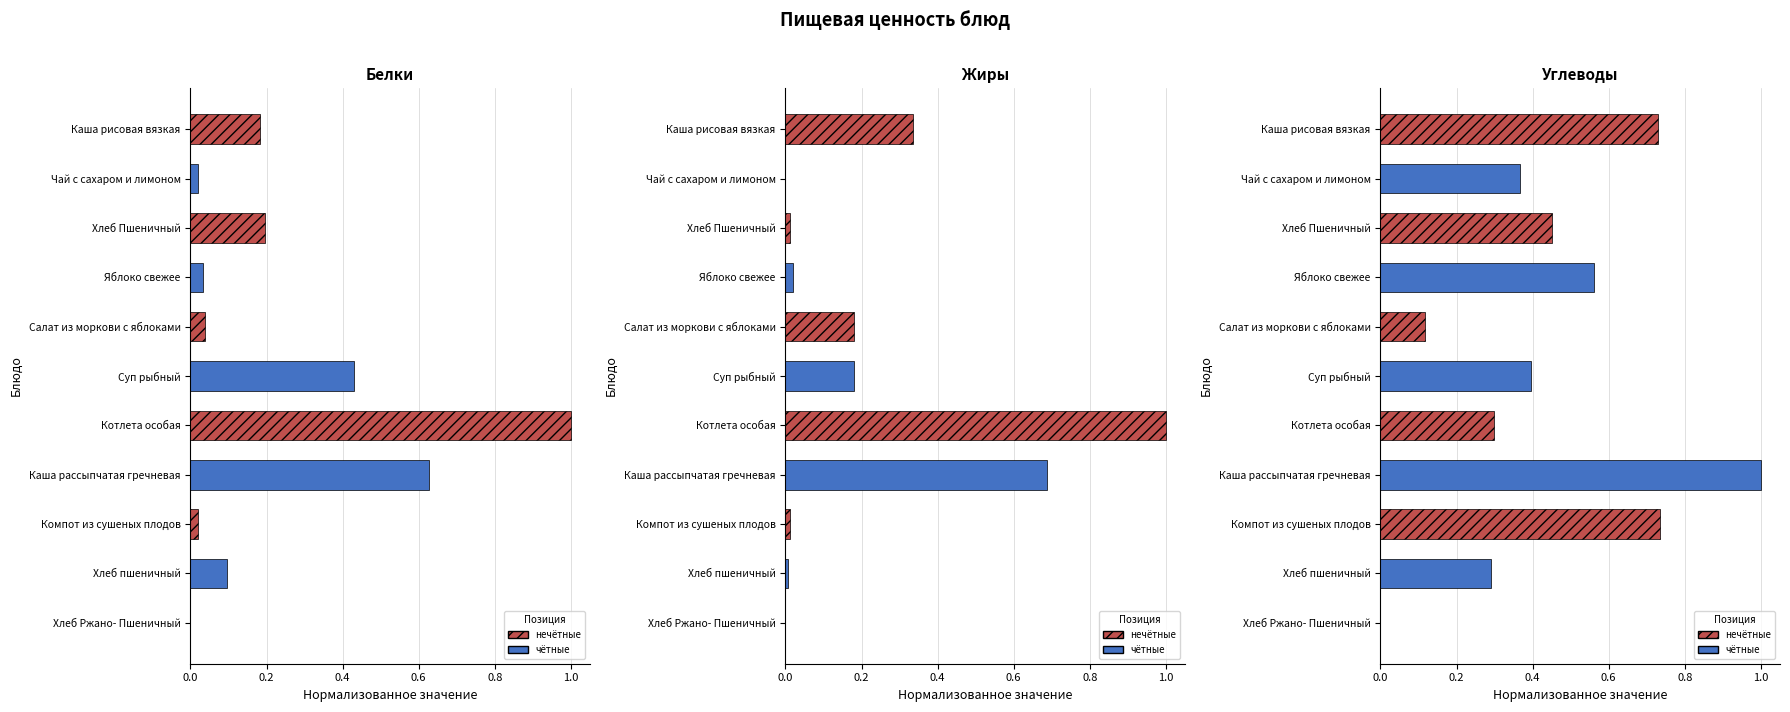

What is the difference between the second highest and second lowest values in the Белки series?

0.6